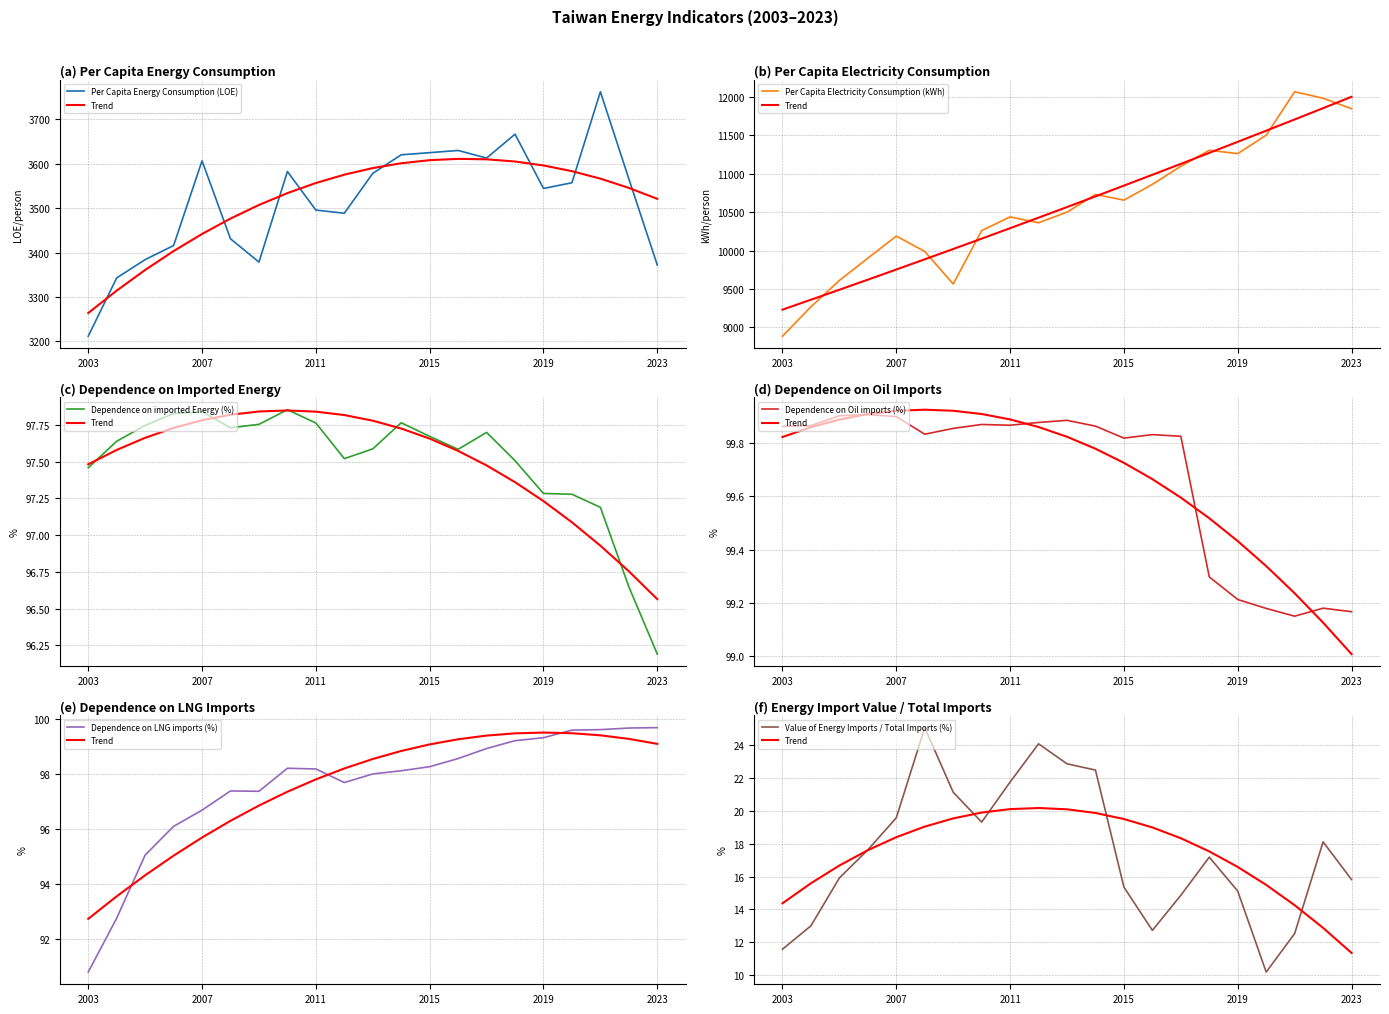

True or false: Value of Energy Imports / Total Imports (%) and Dependence on imported Energy (%) cross at least once.

False